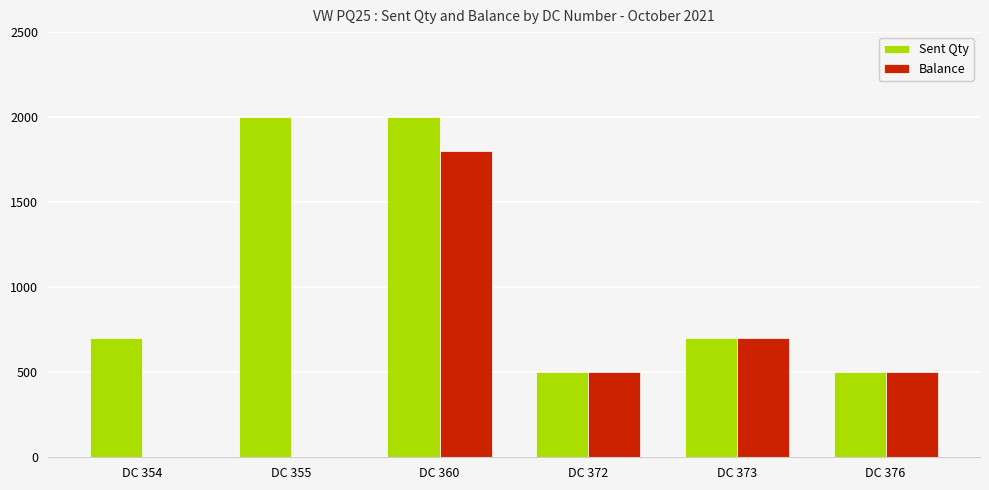

Which series has the largest range (max minus min)?

Balance